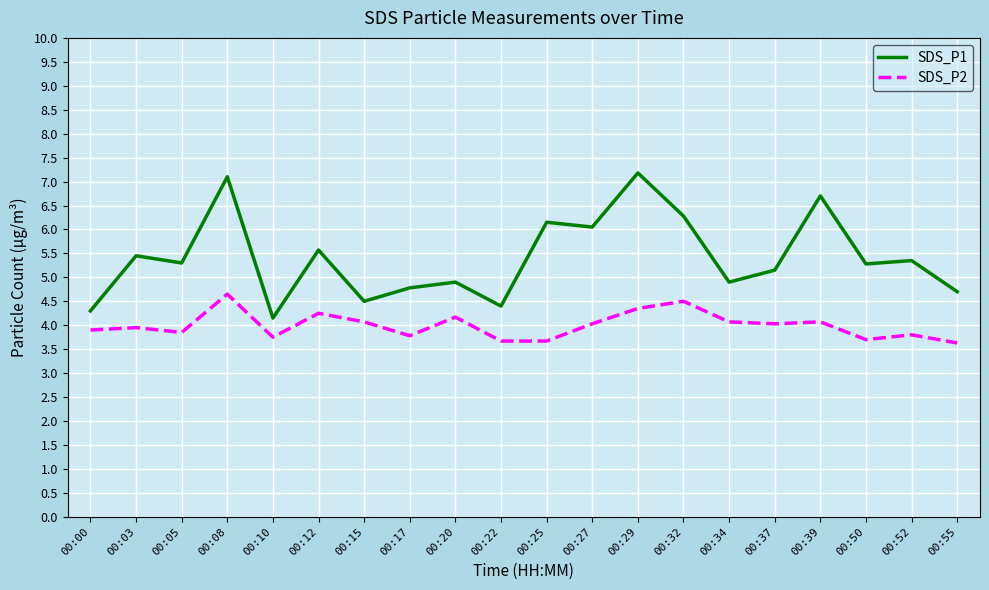

Is the value of SDS_P2 at 00:37 greater than the value of SDS_P1 at 00:15?

No